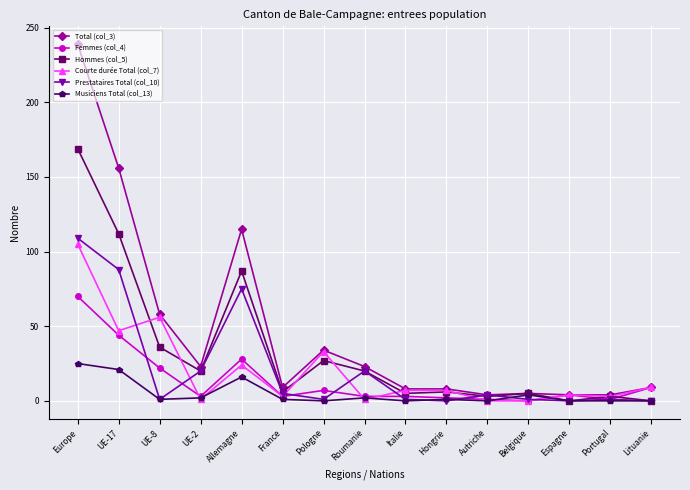

True or false: Prestataires Total (col_10) has a value of 20 at Roumanie.

True